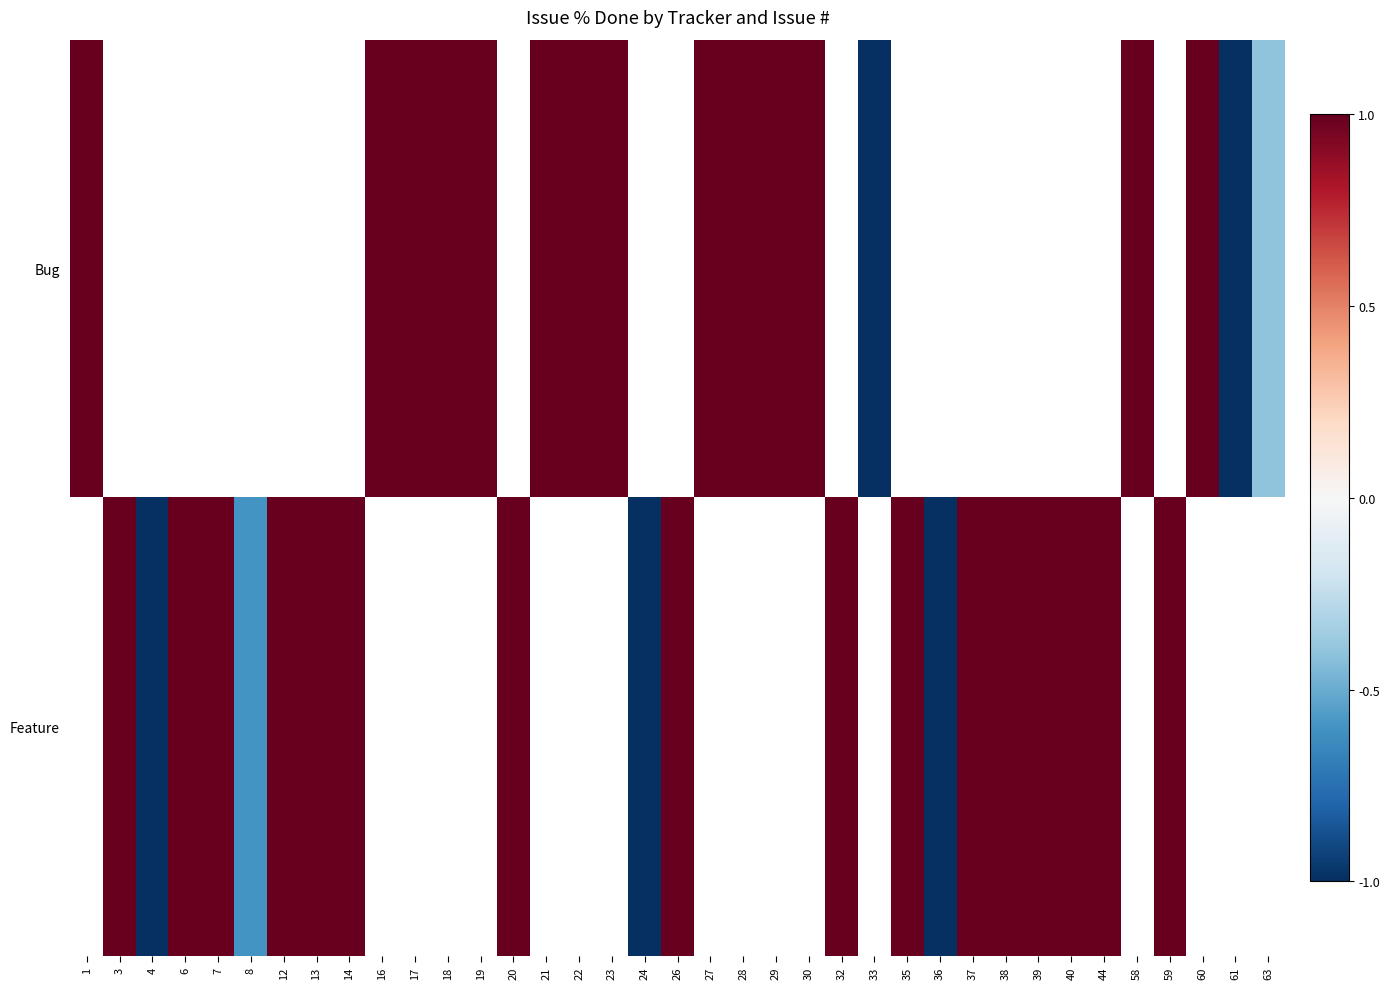

At how many categories does at least one series exceed 0?

30